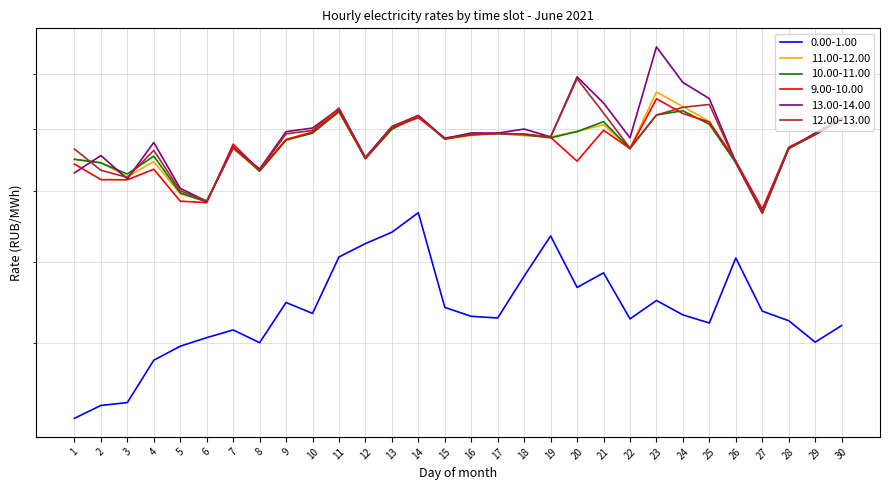

At which category does 13.00-14.00 reach its first local valley?

3